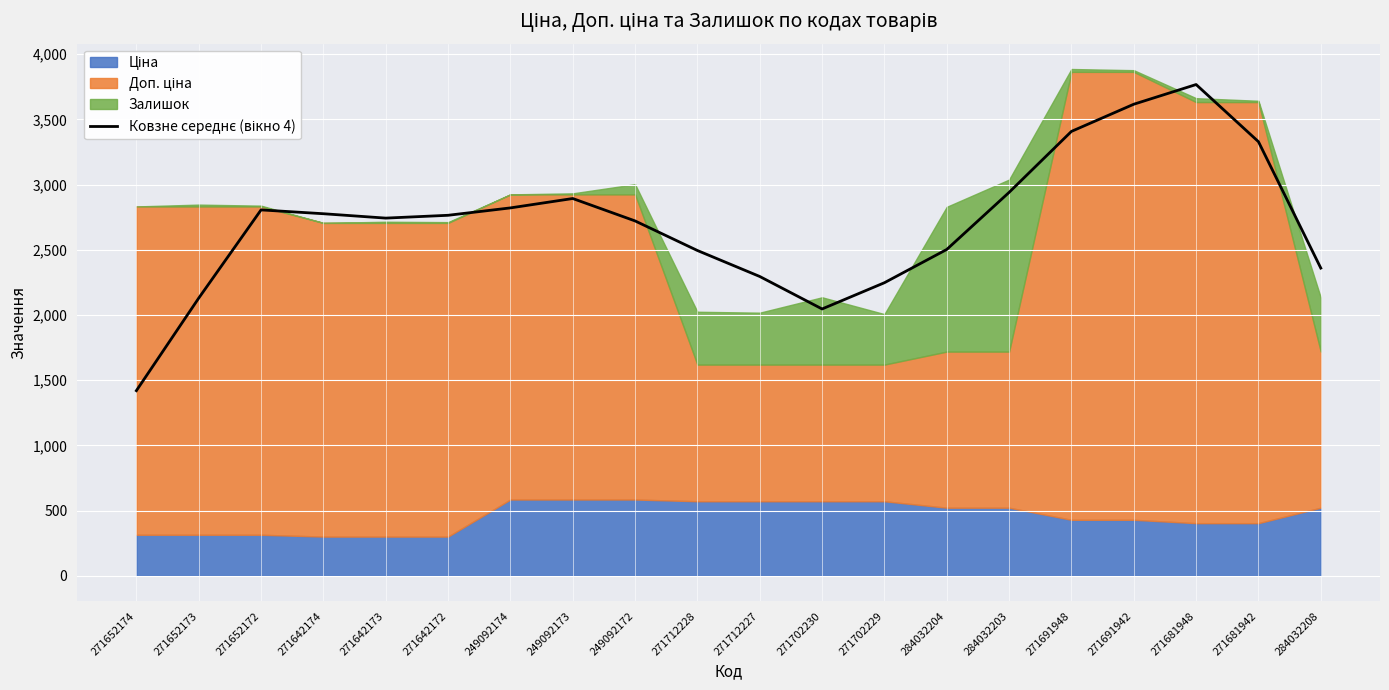

What is the change in value from 249092173 to 271691942?

+723.0